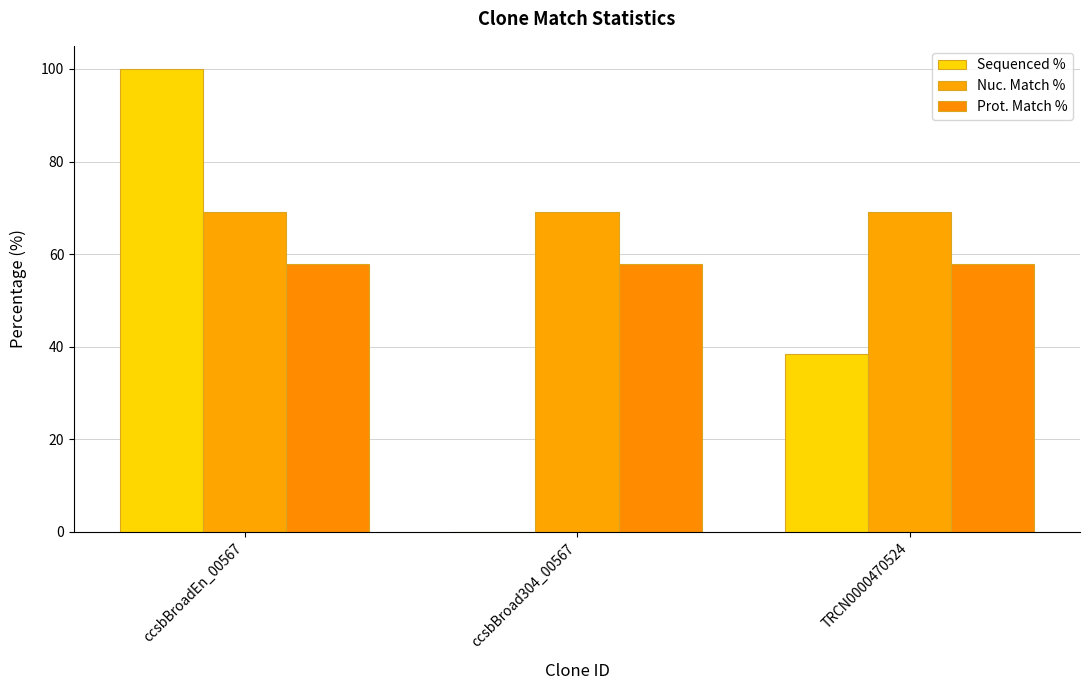

What position from the left is ccsbBroadEn_00567?

1